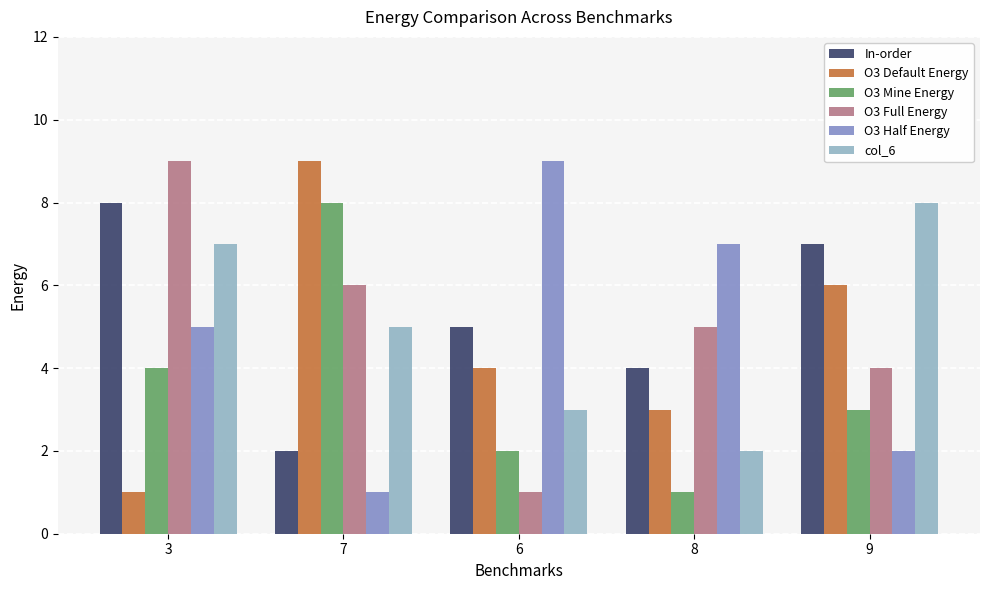

Is the value of O3 Mine Energy at 6 greater than the value of In-order at 8?

No